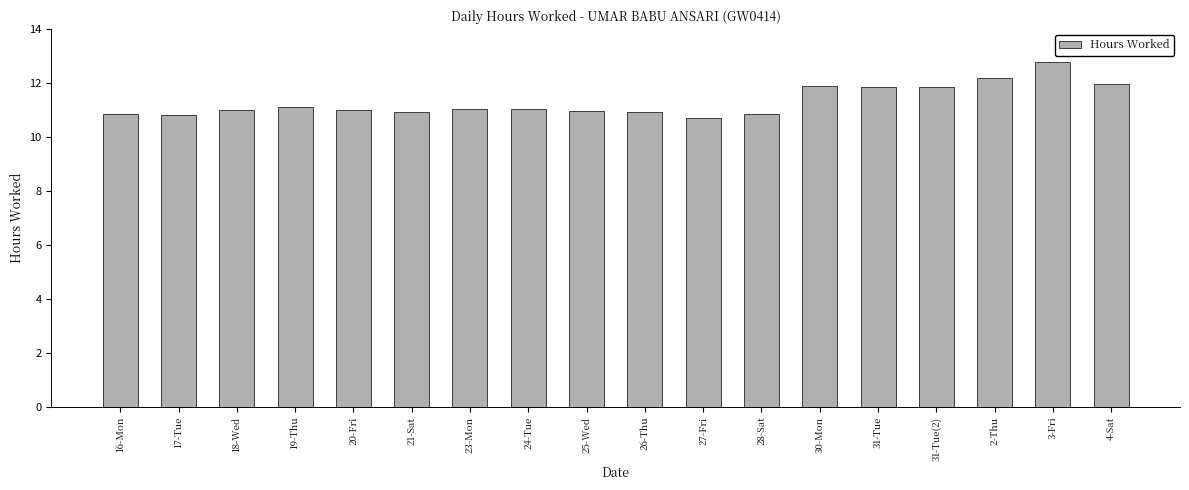

What is the sum of all values?

203.7